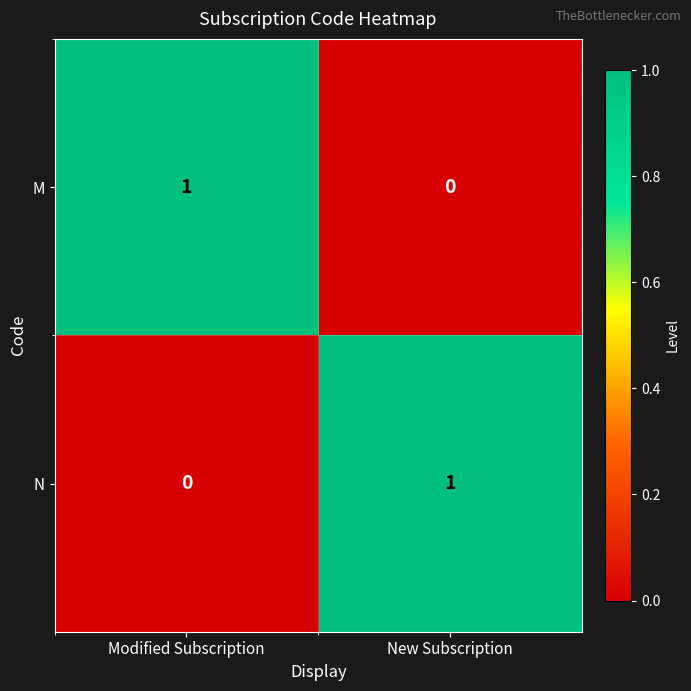

The value of N at New Subscription is 0. True or false?

False